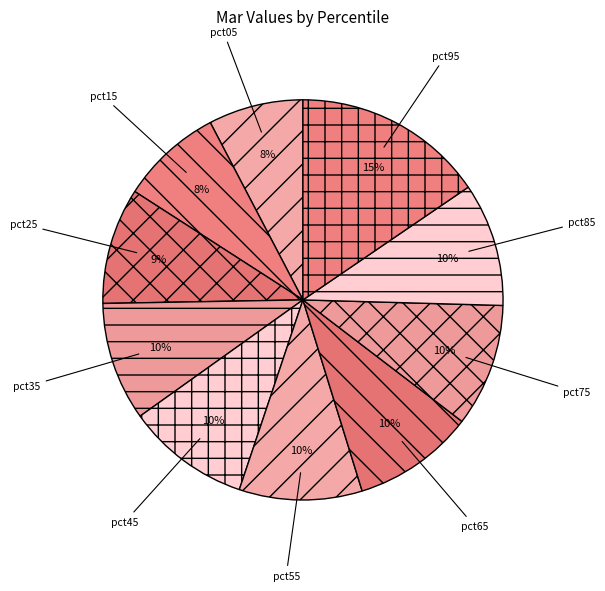

To the nearest percent, what is the combined percentage of pct65 and pct15?

18%